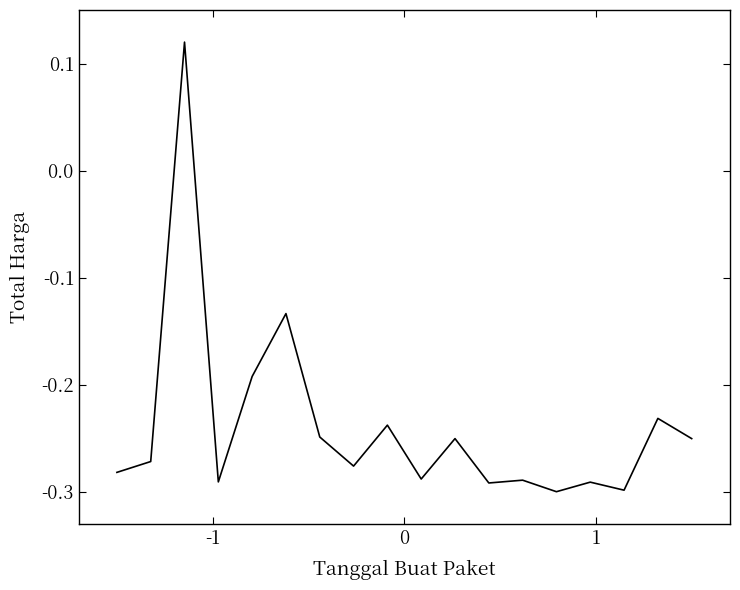

What is the difference between the maximum and minimum values?

0.4